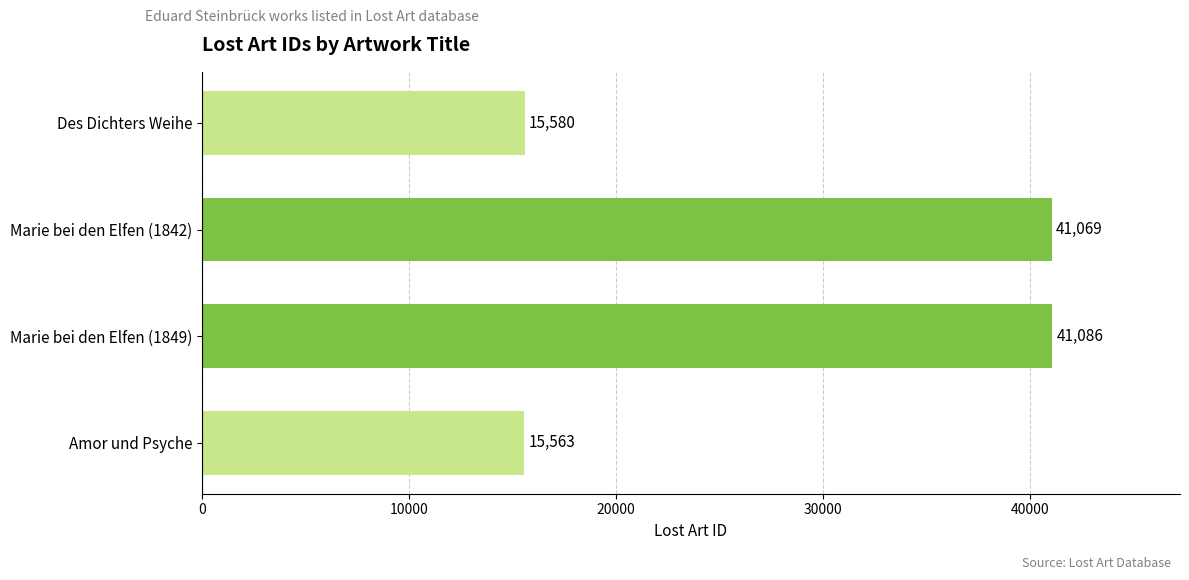

Rank the categories by value from highest to lowest.

Marie bei den Elfen (1849), Marie bei den Elfen (1842), Des Dichters Weihe, Amor und Psyche